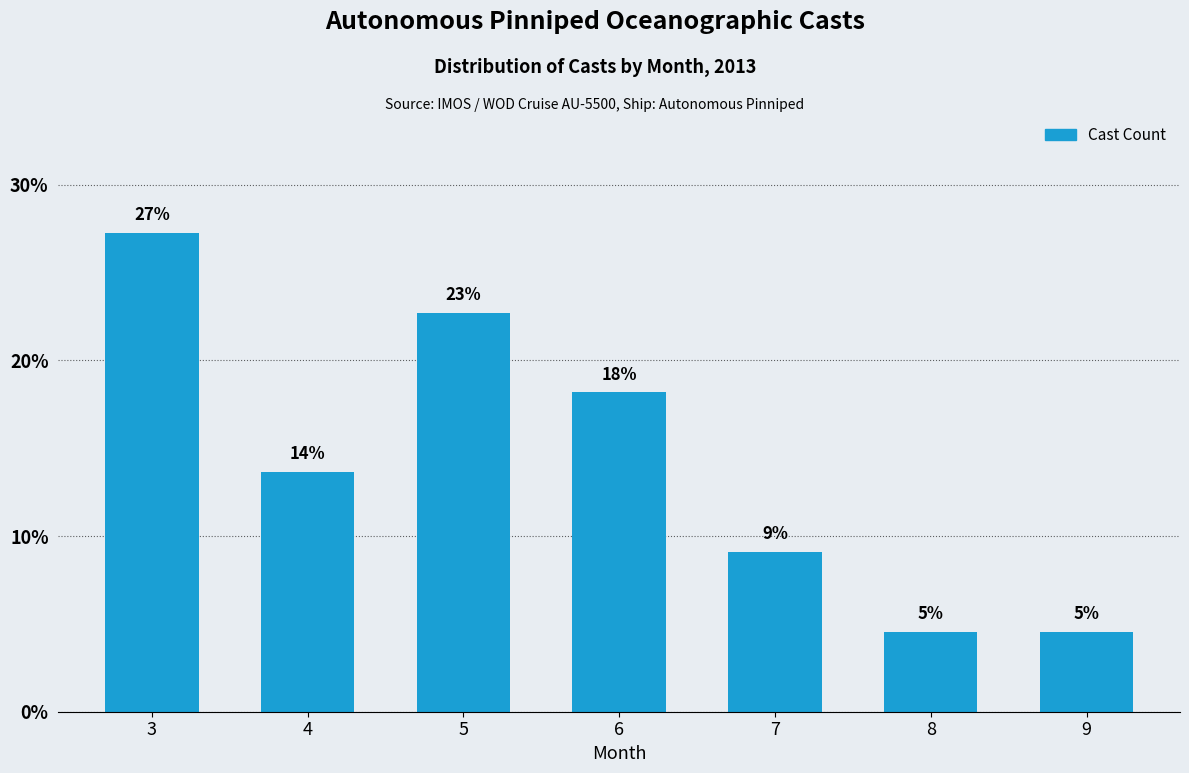

Between 8 and 9, which is larger?

8